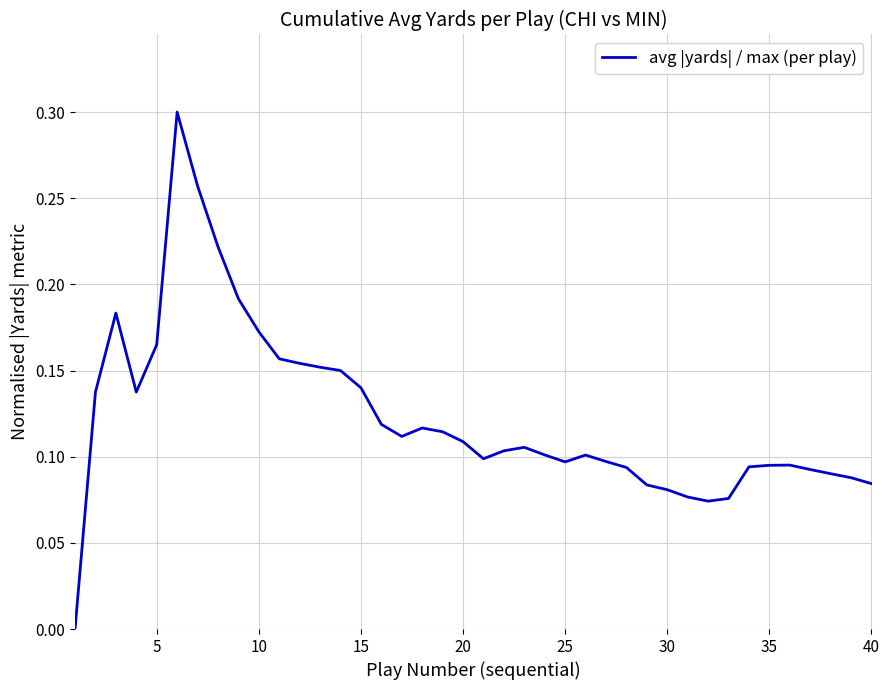

How many lines are shown in the chart?

1